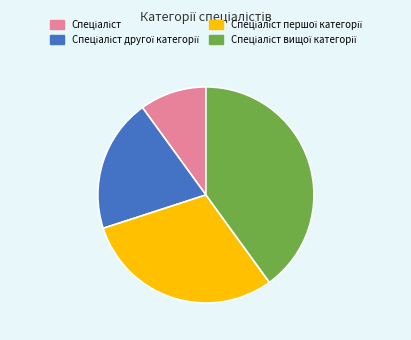

Is there a majority slice in this chart?

No